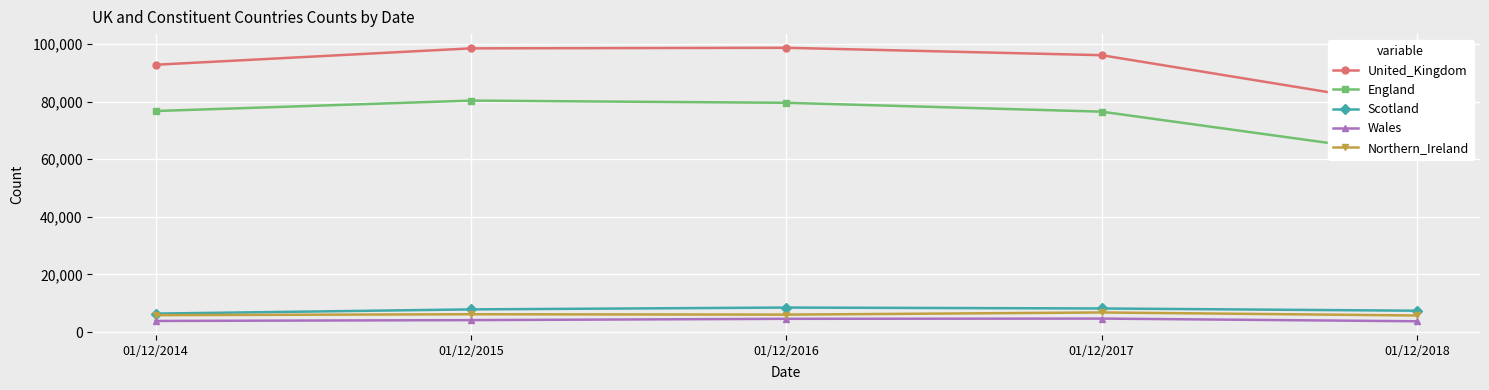

What is the sum of all Wales values?

20932